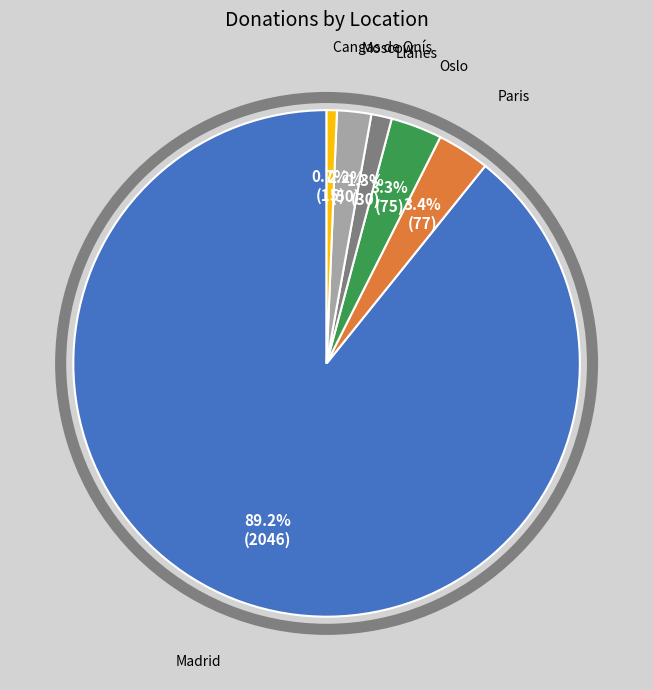

How many segments does this pie chart have?

6